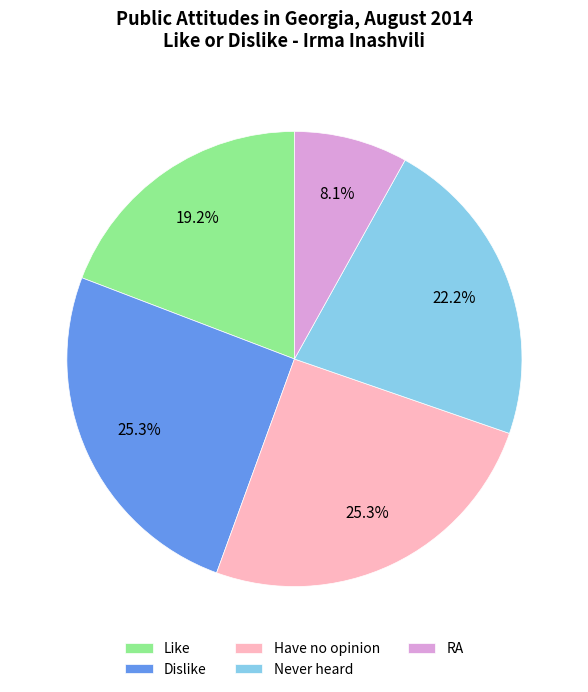

To the nearest percent, what is the difference between the largest and smallest slice percentages?

17%